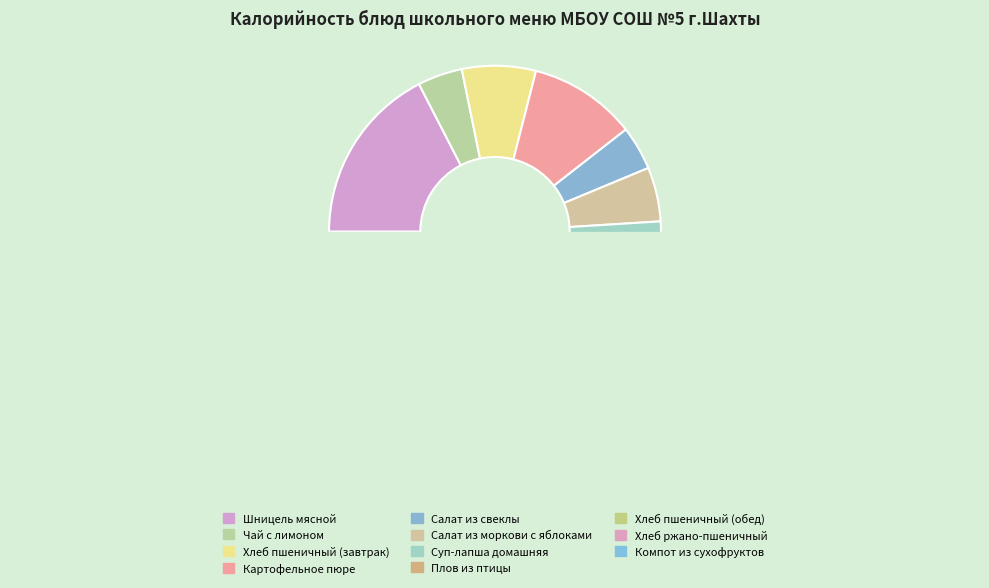

To the nearest percent, what is the difference between the Шницель мясной and Картофельное пюре slice percentages?

7%